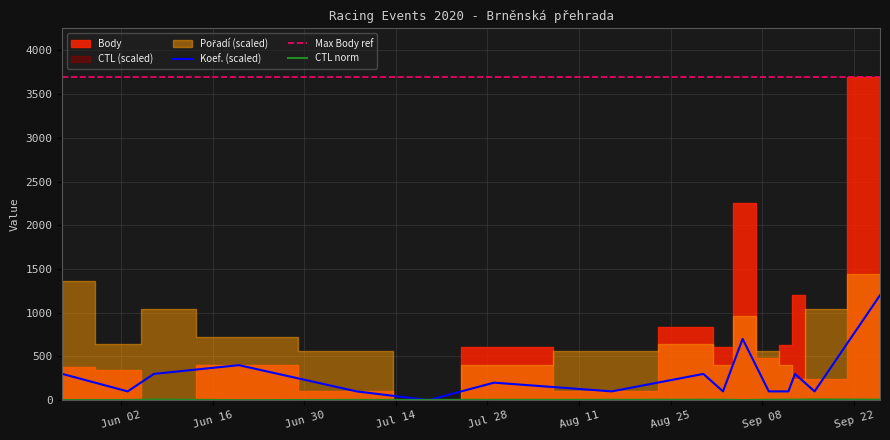

What is the minimum value for Max Body ref?

3698.0